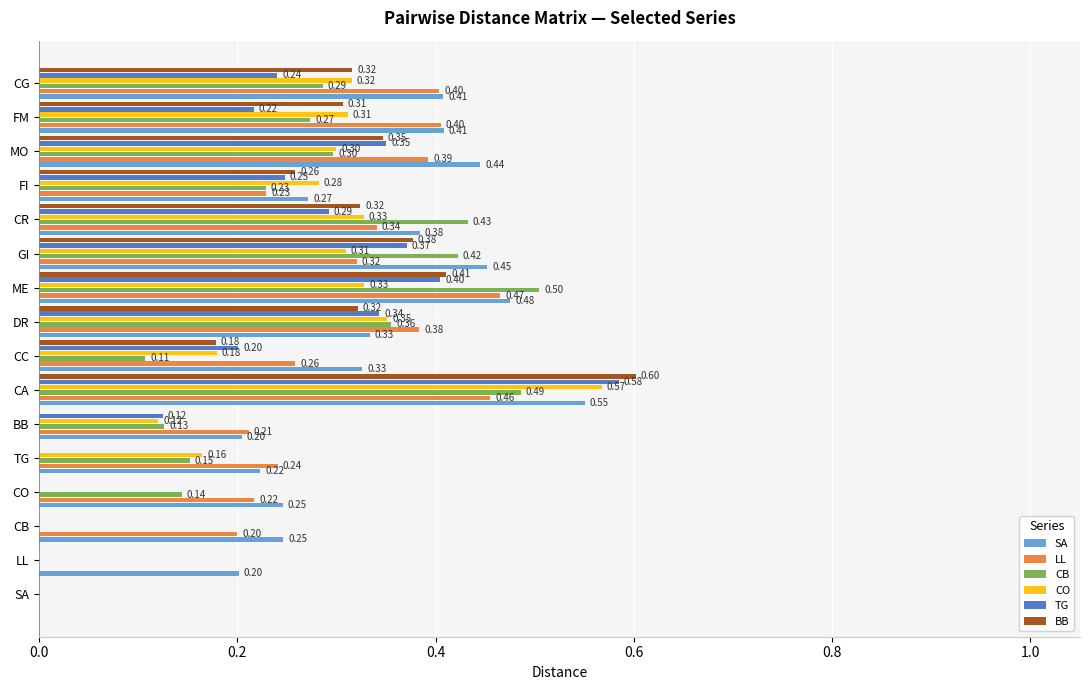

What is the maximum value for LL?

0.5